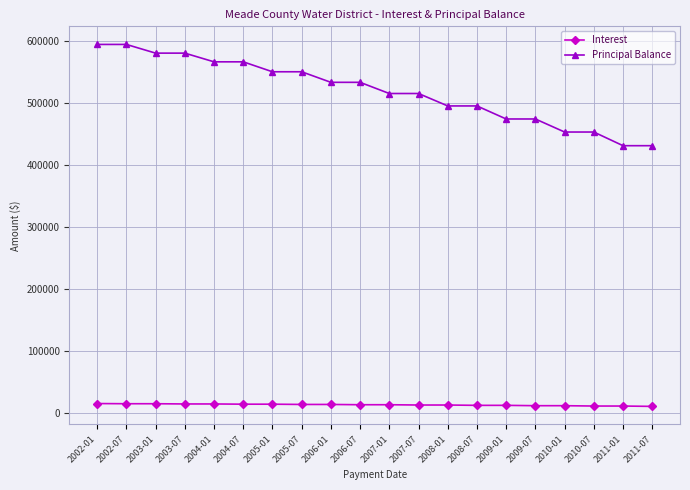

How many categories are shown in the chart?

20